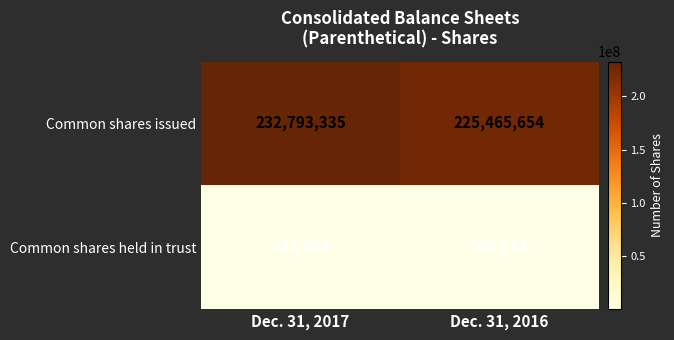

The value of Common shares issued at Dec. 31, 2016 is 97089101. True or false?

False